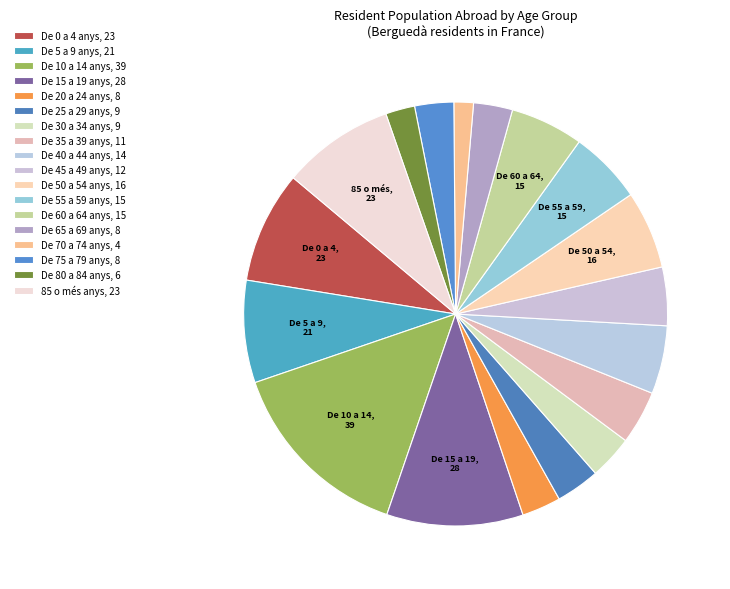

What is the smallest slice in the pie chart?

De 70 a 74 anys